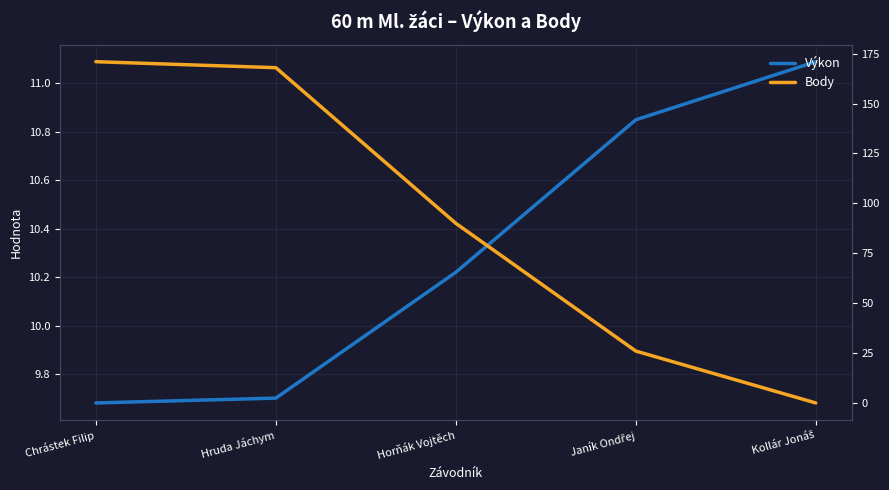

How many times do Výkon and Body cross each other?

1